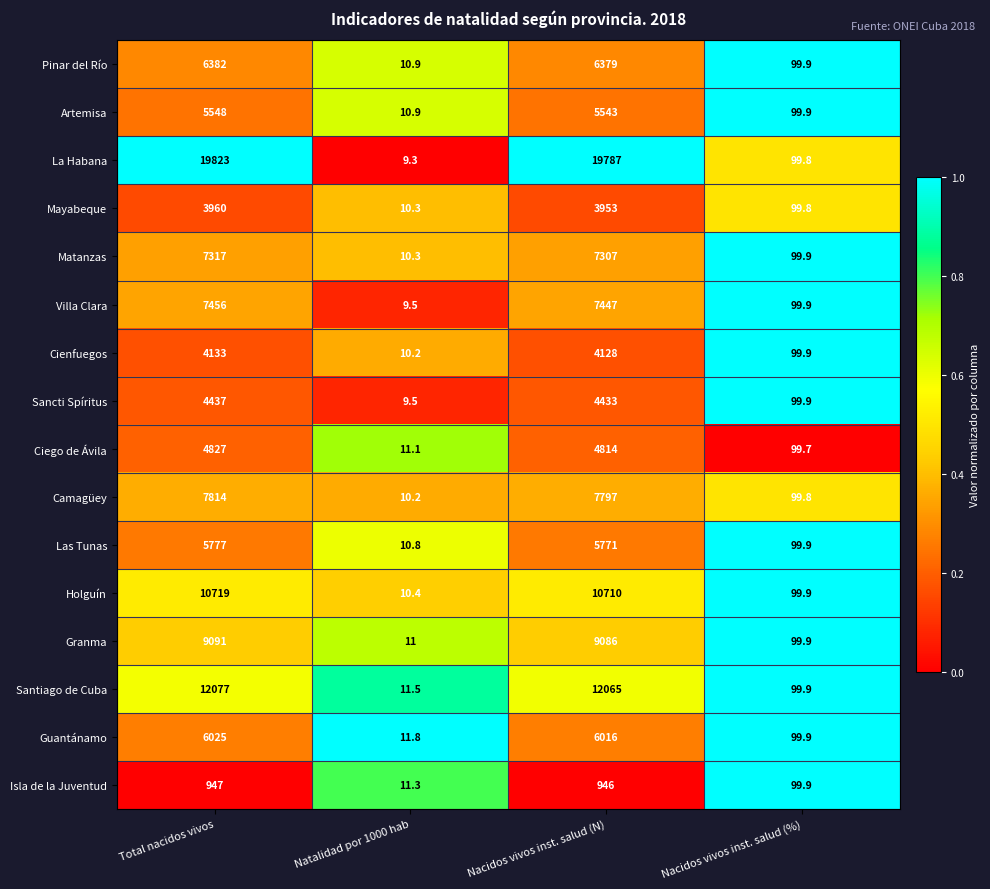

What is the greatest value displayed?

19823.0